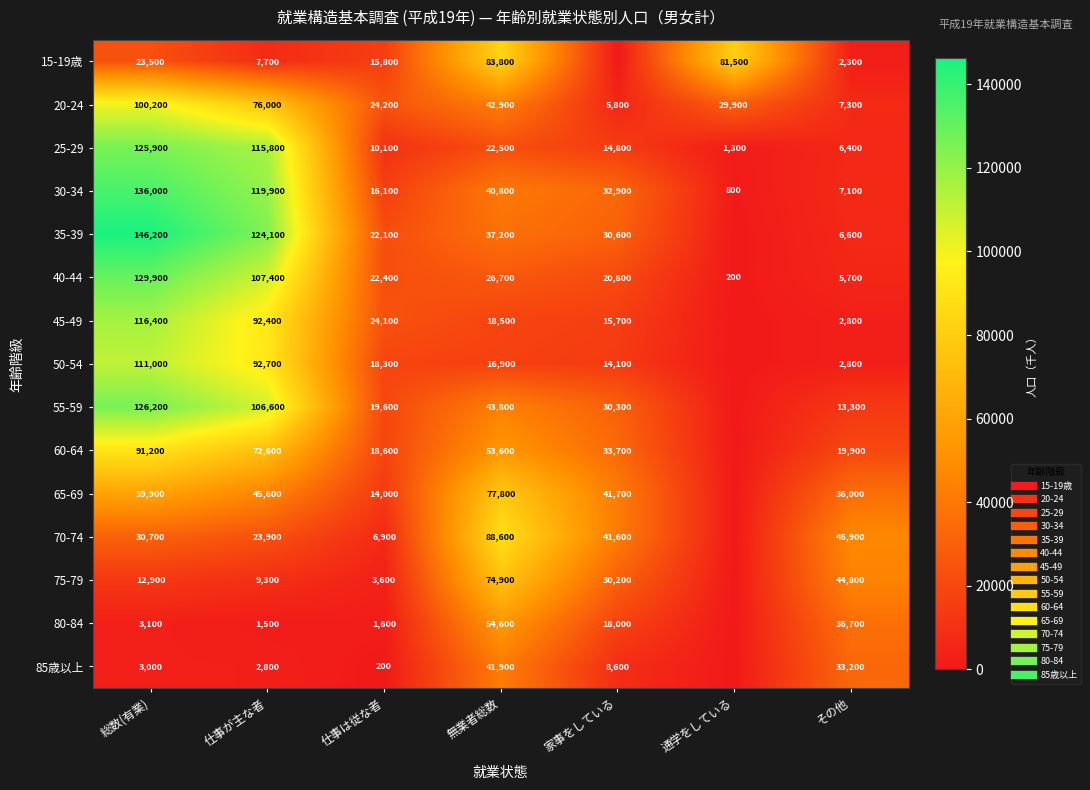

The value of 70-74 at 総数(有業) is 41765. True or false?

False